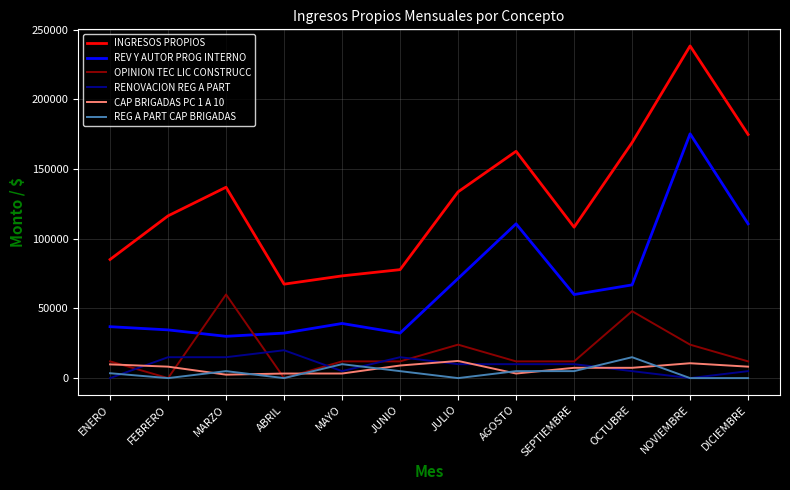

How many series are shown in this chart?

6